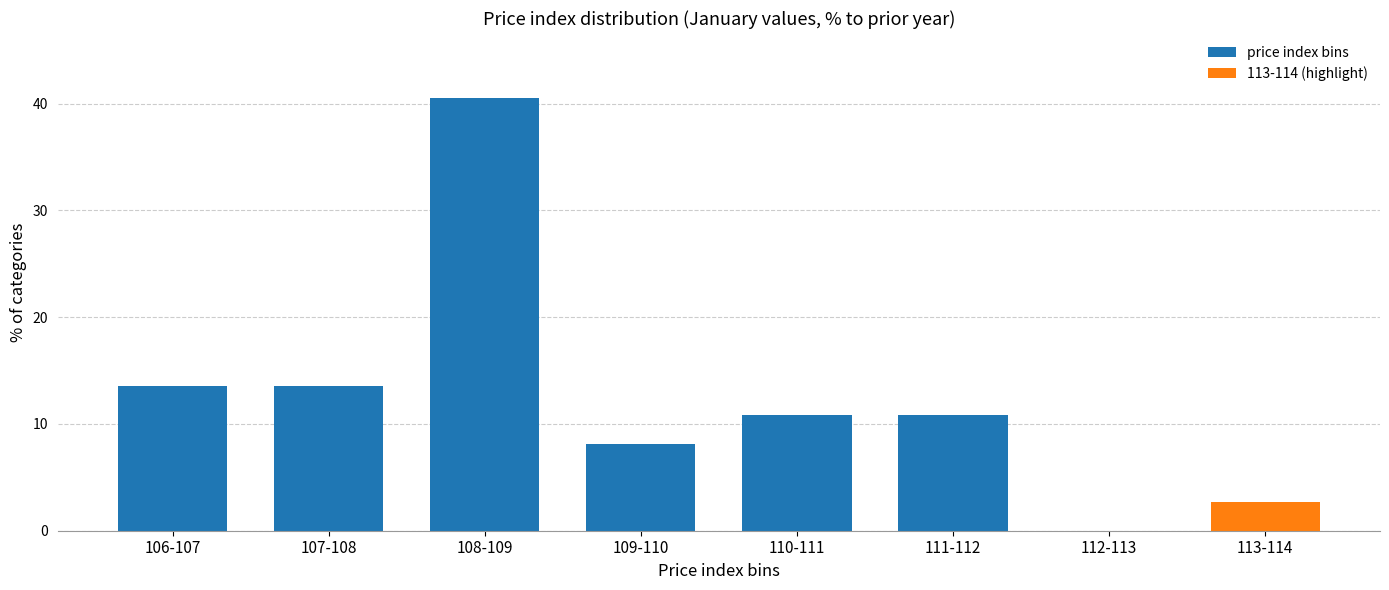

Reading left to right, what are all the values shown in this chart?

106-107=13.5	107-108=13.5	108-109=40.5	109-110=8.1	110-111=10.8	111-112=10.8	112-113=0.0	113-114=2.7